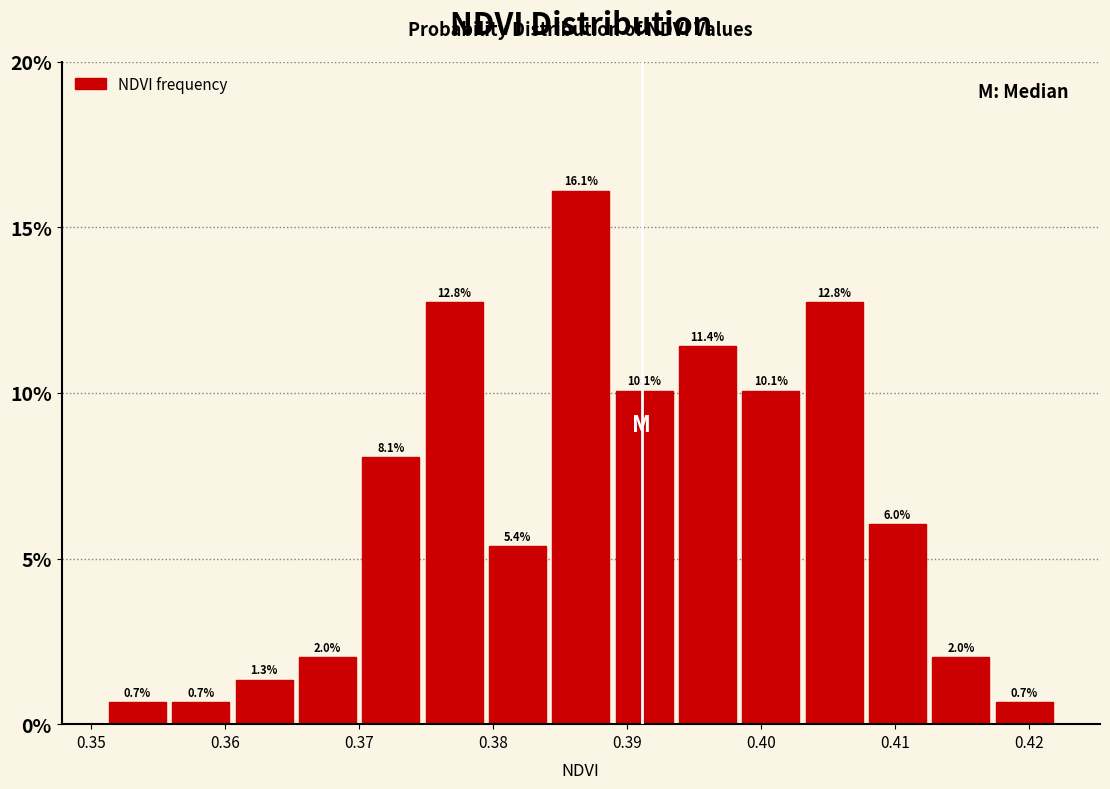

Which range on the x-axis has the tallest bar?

0.384 to 0.389